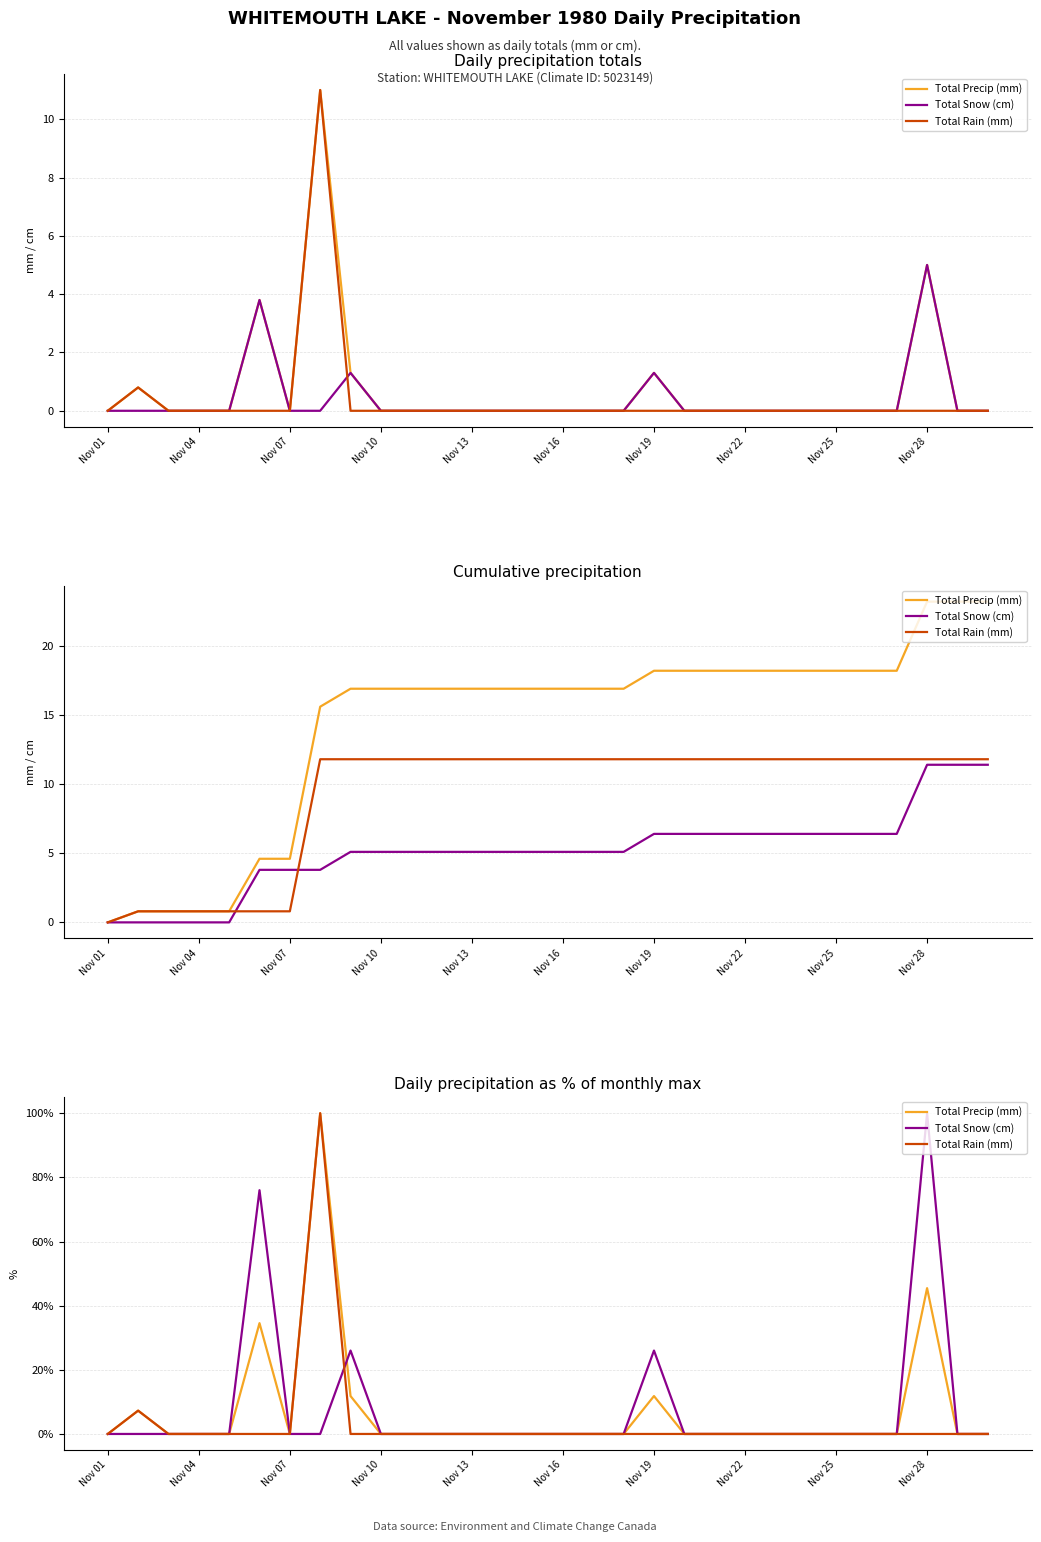

What is the difference between the second highest and second lowest values in the Total Precip (mm) series?

45.5